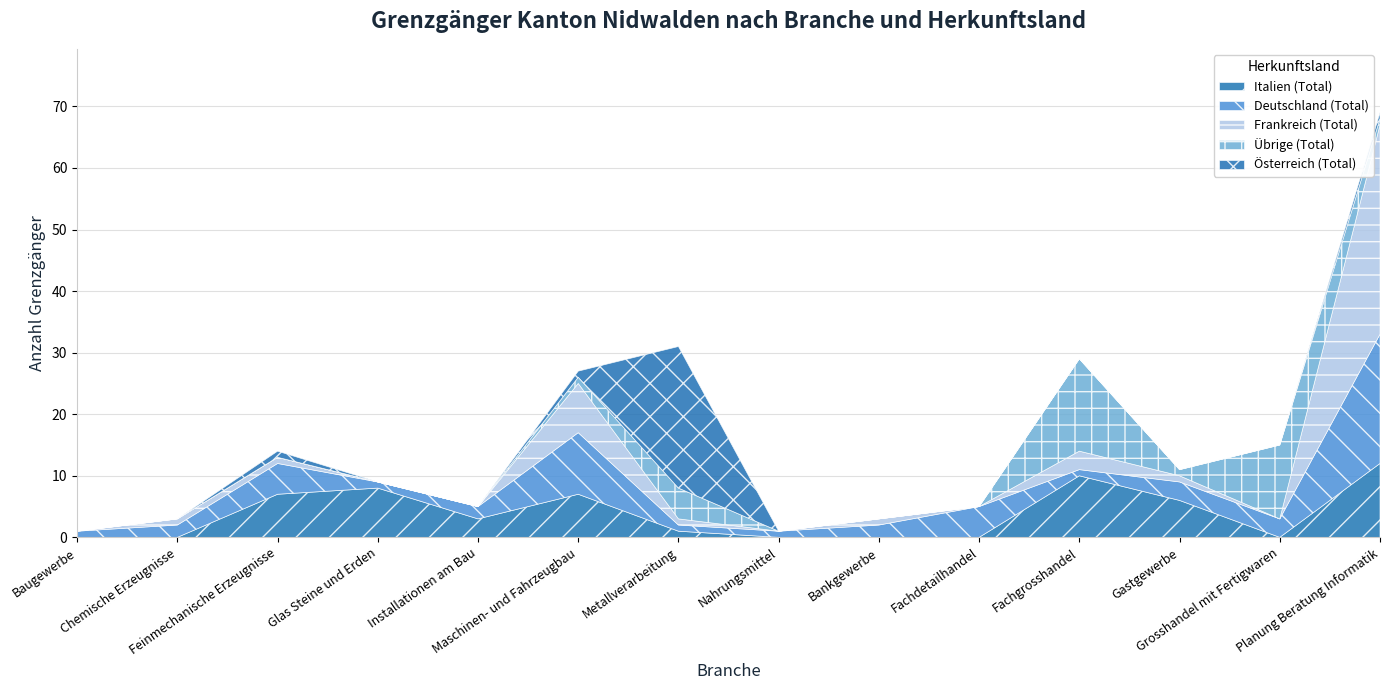

In Übrige (Total), how many points are higher than both neighbors (excluding endpoints)?

3